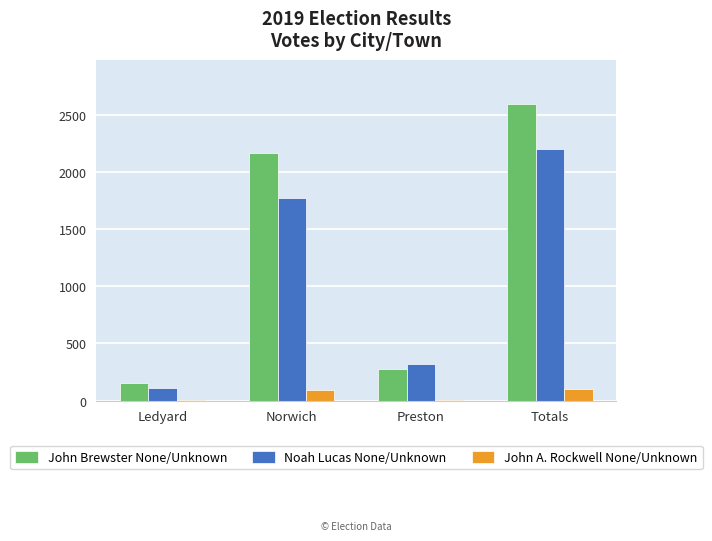

What is the sum of all Noah Lucas None/Unknown values?

4402